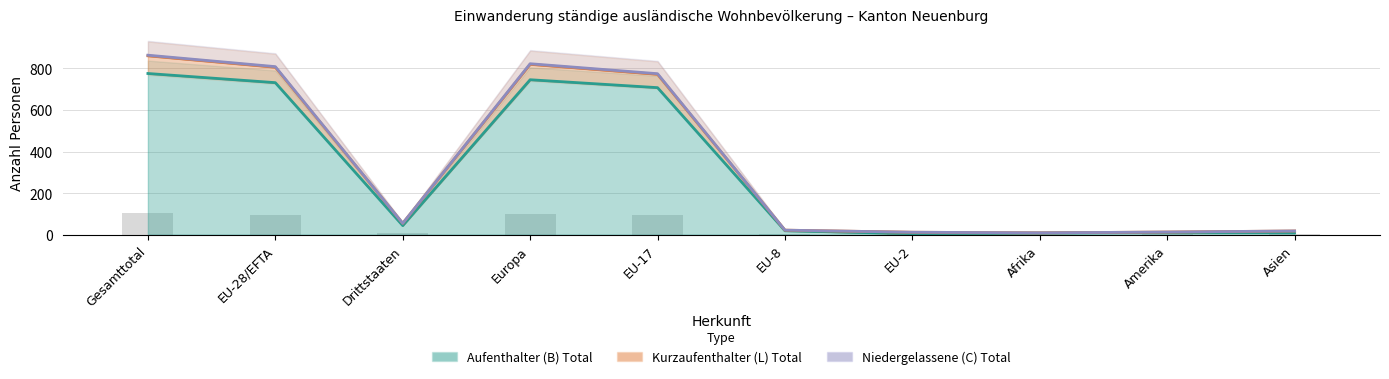

What is the smallest value displayed?

1.1